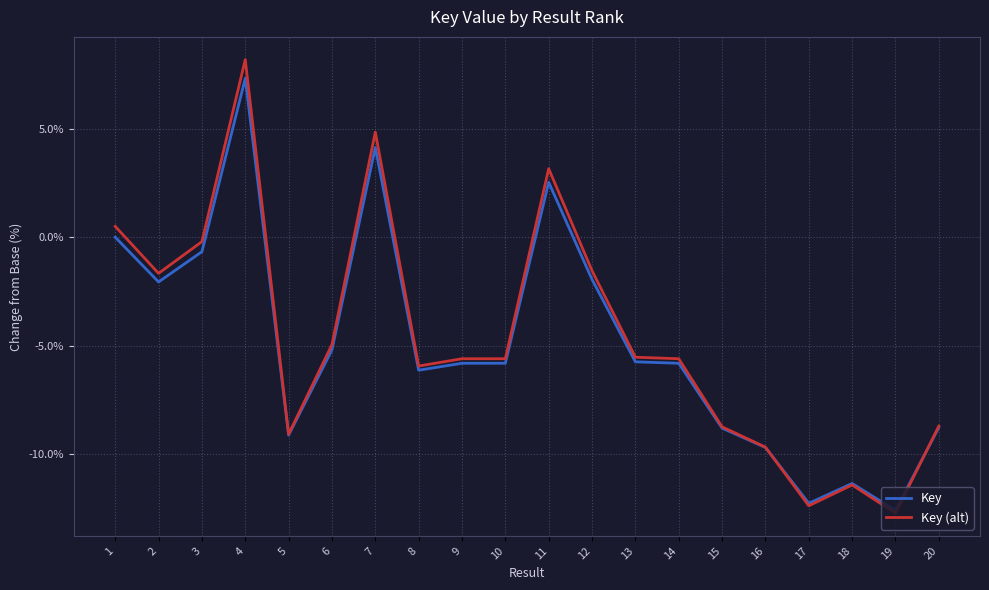

The Key (alt) series shows -9.1 at 5. True or false?

True